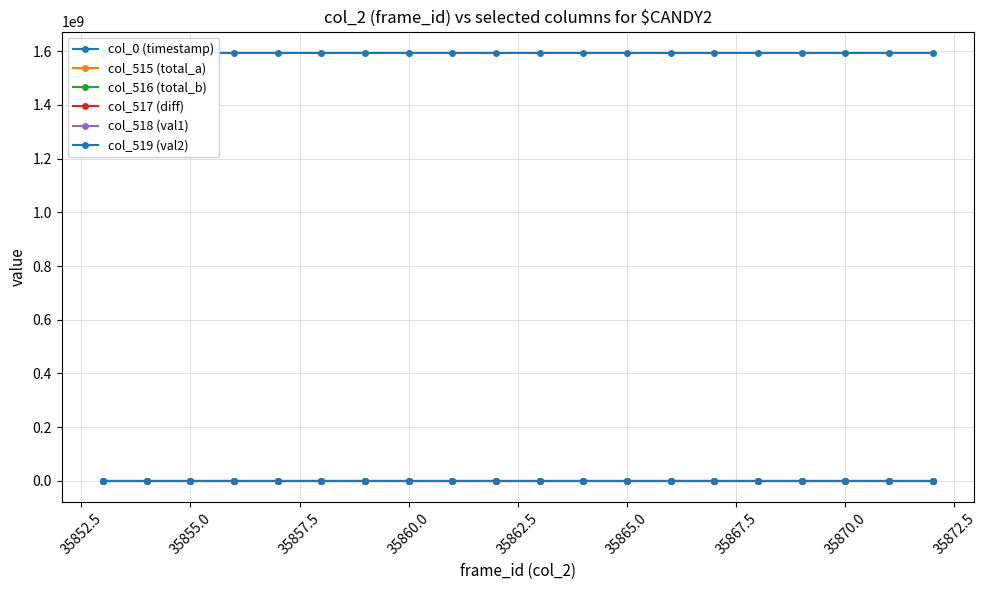

True or false: col_517 (diff) and col_515 (total_a) cross at least once.

False